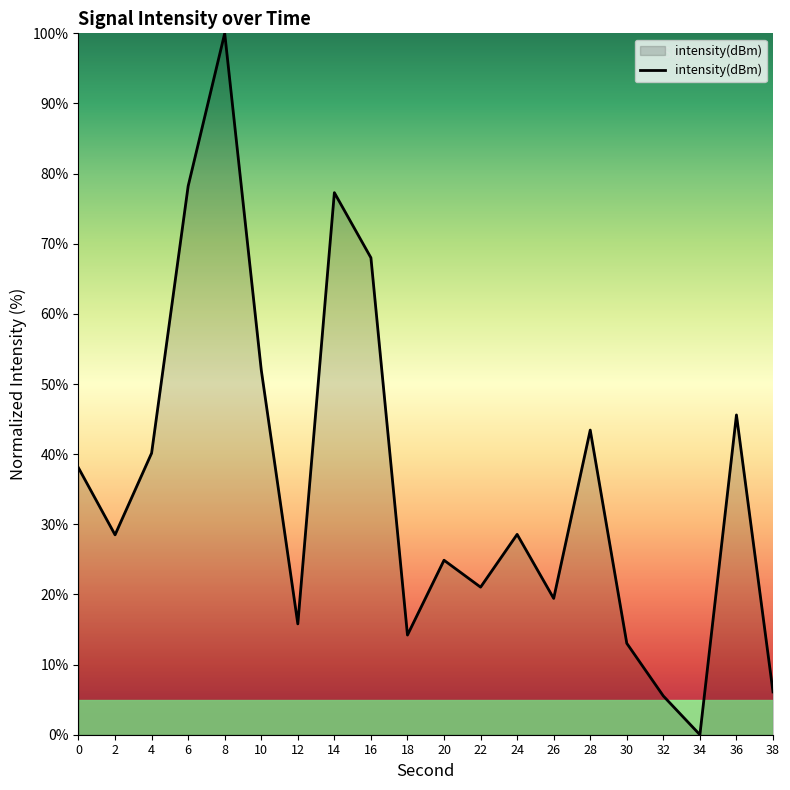

How many categories are shown in the chart?

20